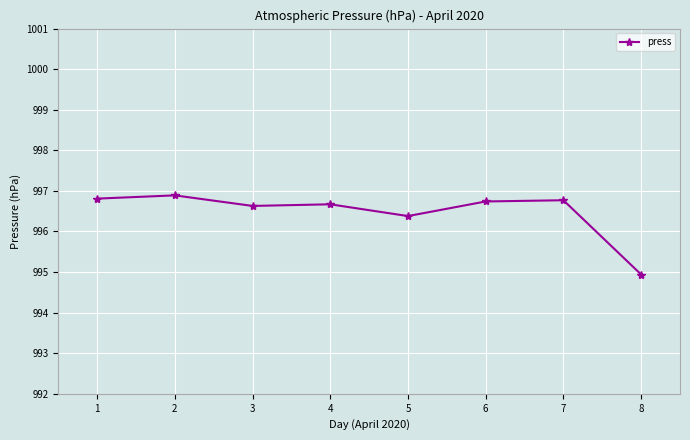

What is the ratio of the value at 1 to the value at 2?

1.0